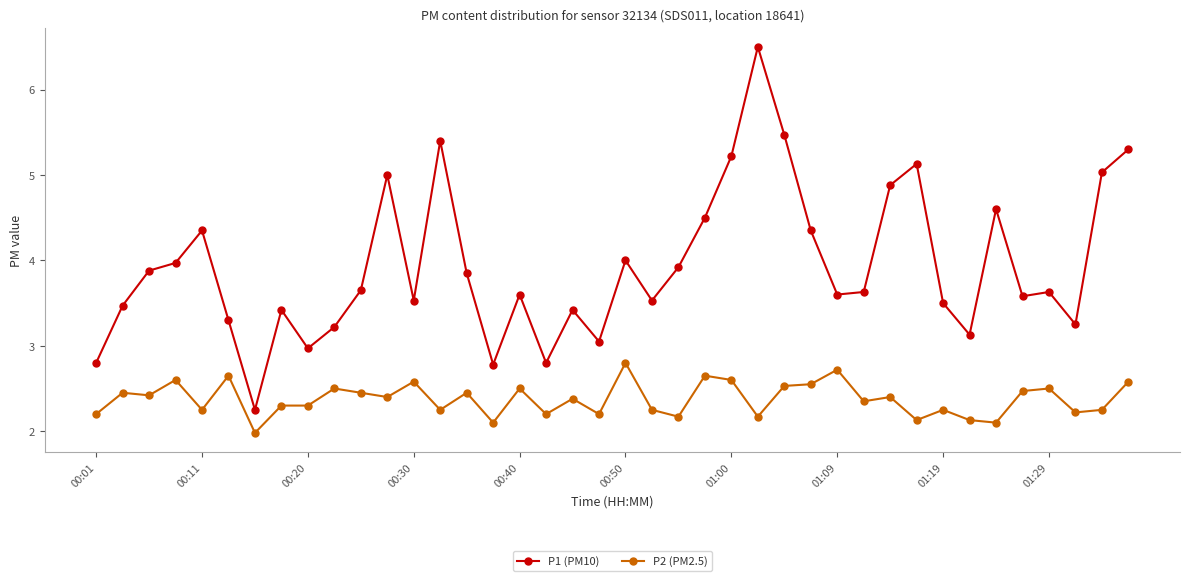

True or false: P1 (PM10) and P2 (PM2.5) cross at least once.

False